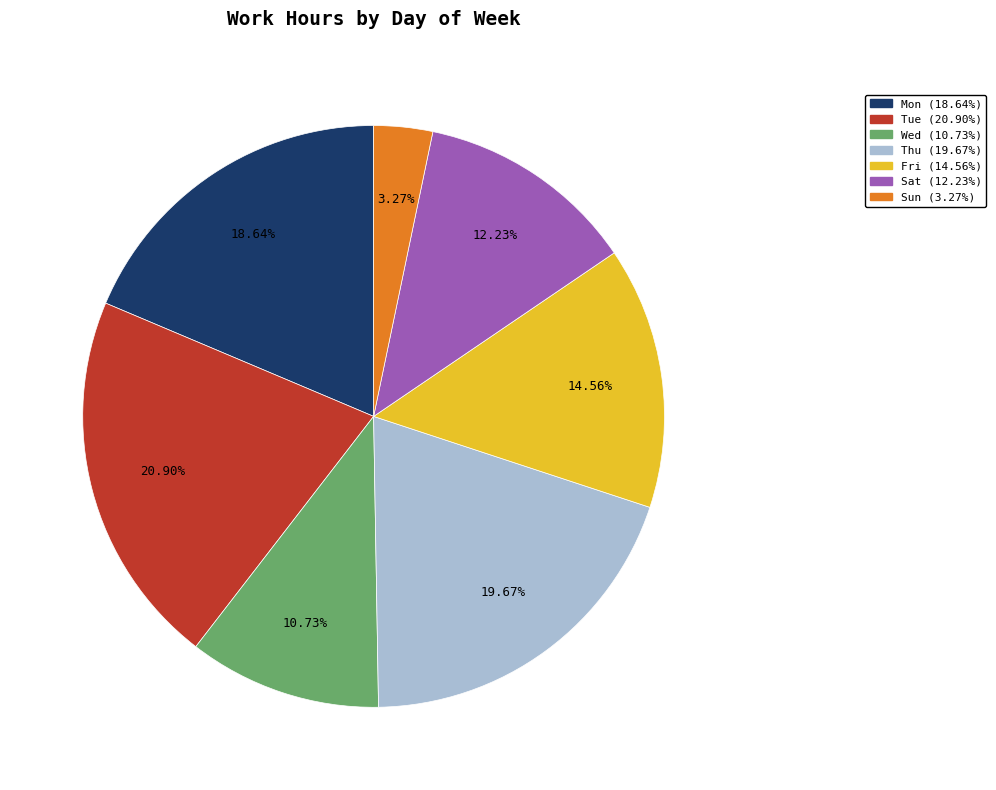

Rank the categories by value from highest to lowest.

Tue, Thu, Mon, Fri, Sat, Wed, Sun